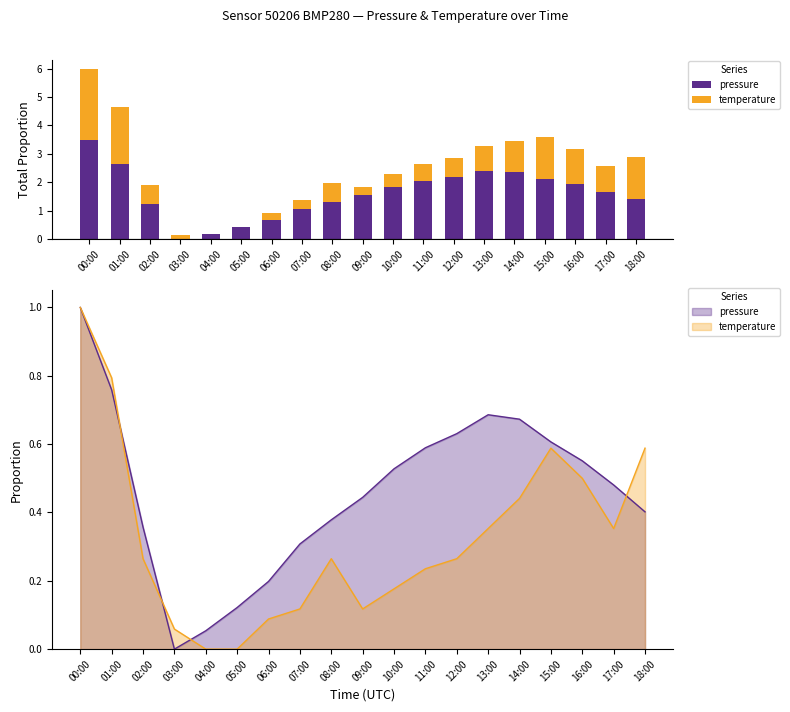

At how many categories does at least one series exceed 0?

19